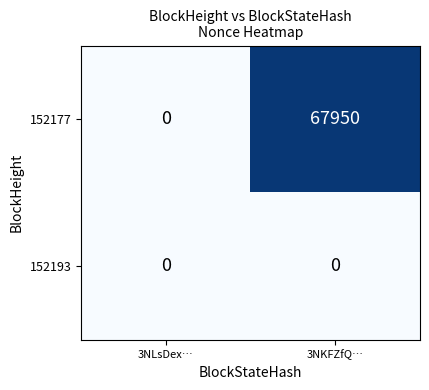

At which category is the sum across all series the highest?

3NKFZfQ…